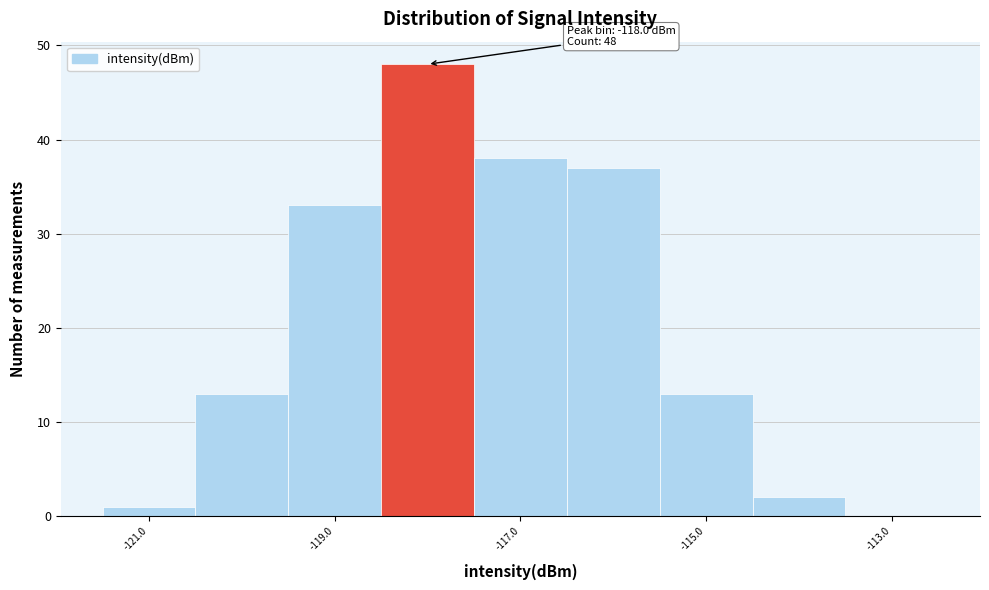

Over which range of the x-axis is the bar tallest?

-118.5 to -117.5